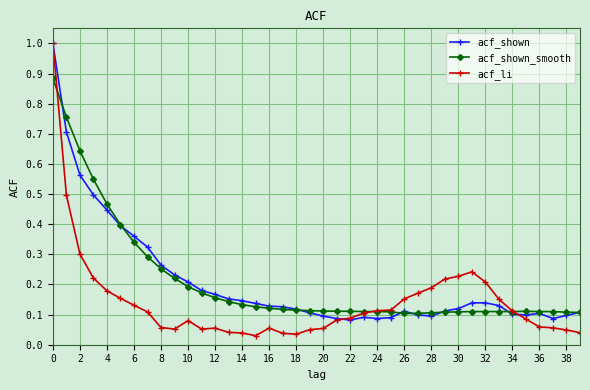

At how many categories does at least one series exceed 0?

40